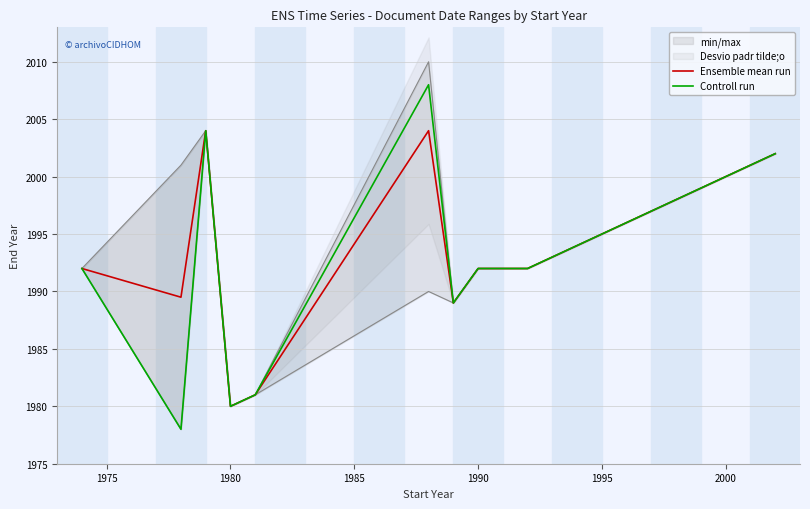

True or false: Ensemble mean run and Controll run intersect in this chart.

False